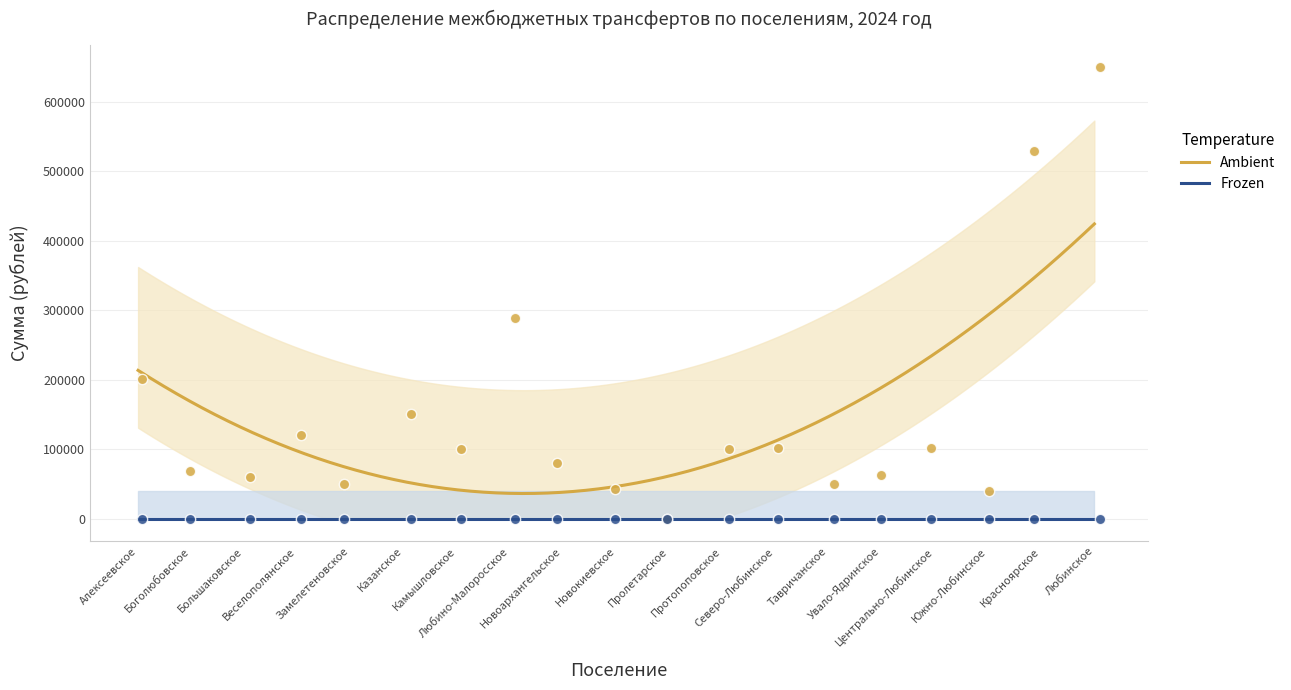

True or false: Frozen and Ambient intersect in this chart.

False